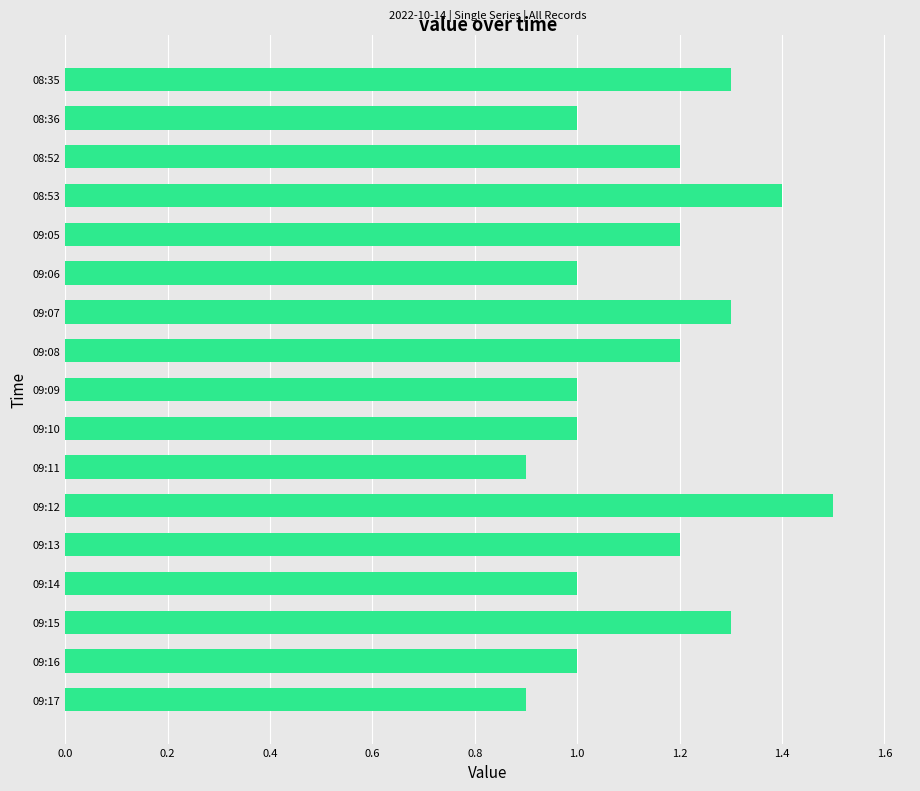

What is the value of the 17th bar from the top?

0.9